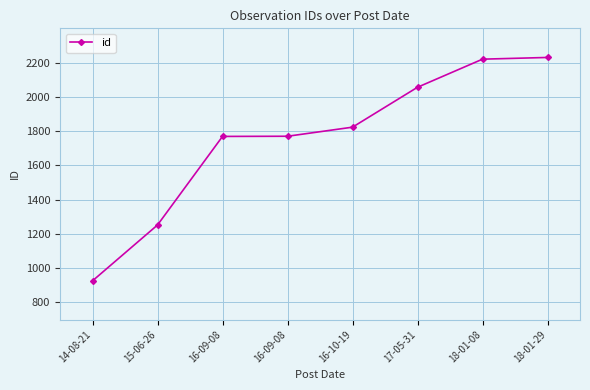

What is the minimum value shown in the chart?

926